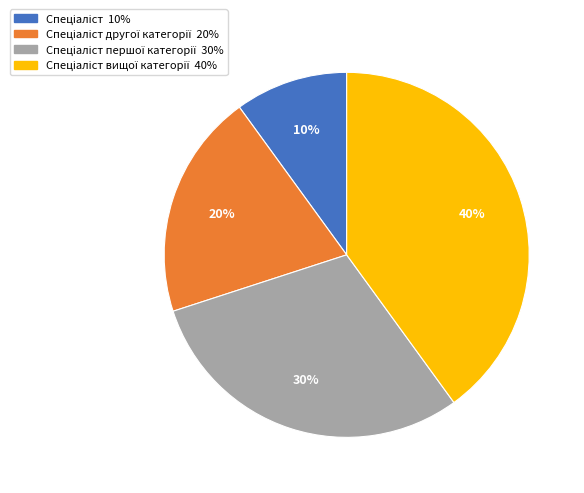

Does any single category account for the majority?

No